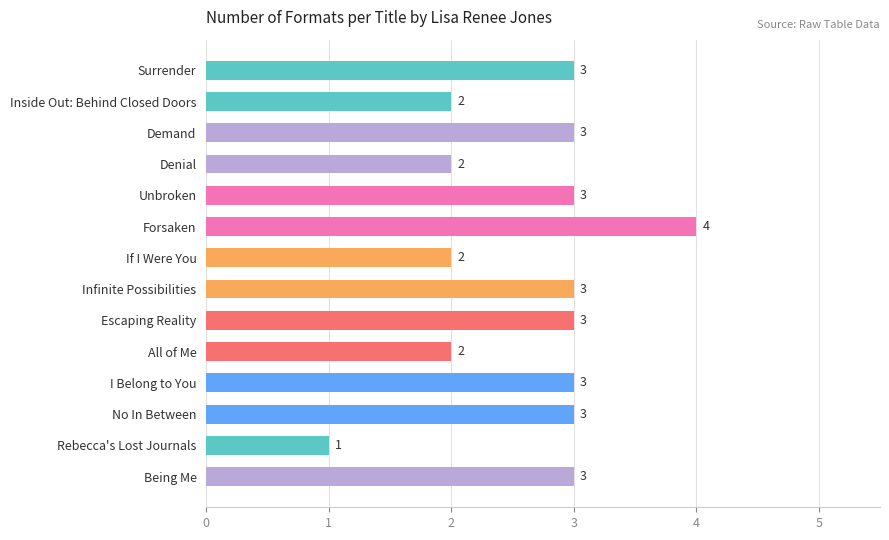

What is the difference between the second highest and second lowest values?

1